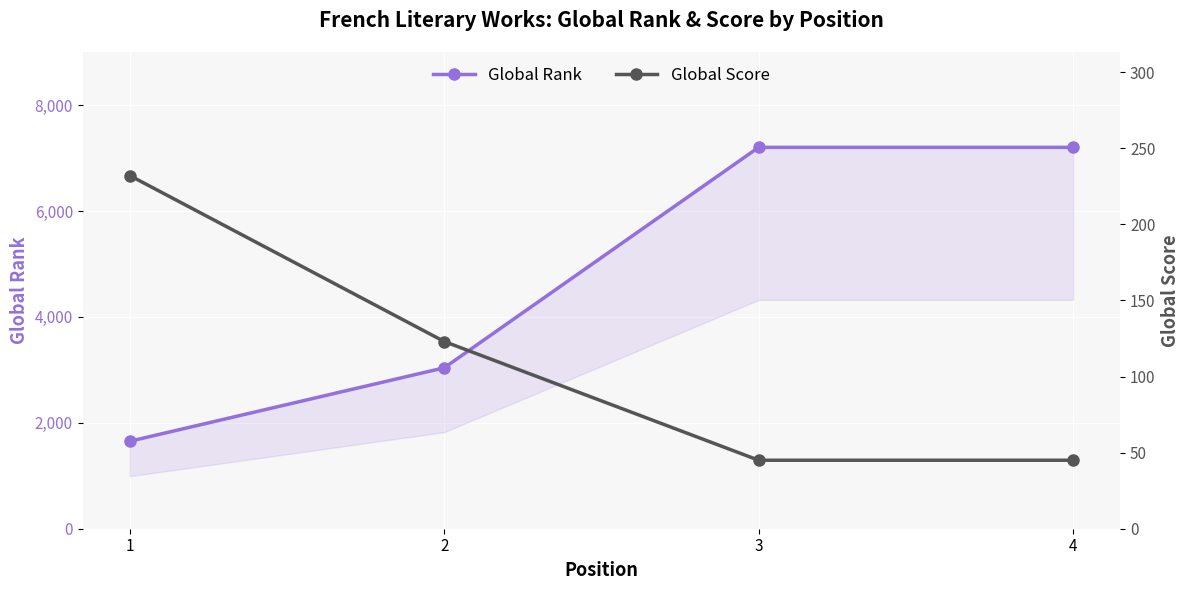

Reading left to right, what are all the values shown in this chart?

Global Rank: 1=1652	2=3039	3=7202	4=7202
Global Score: 1=232	2=123	3=45	4=45